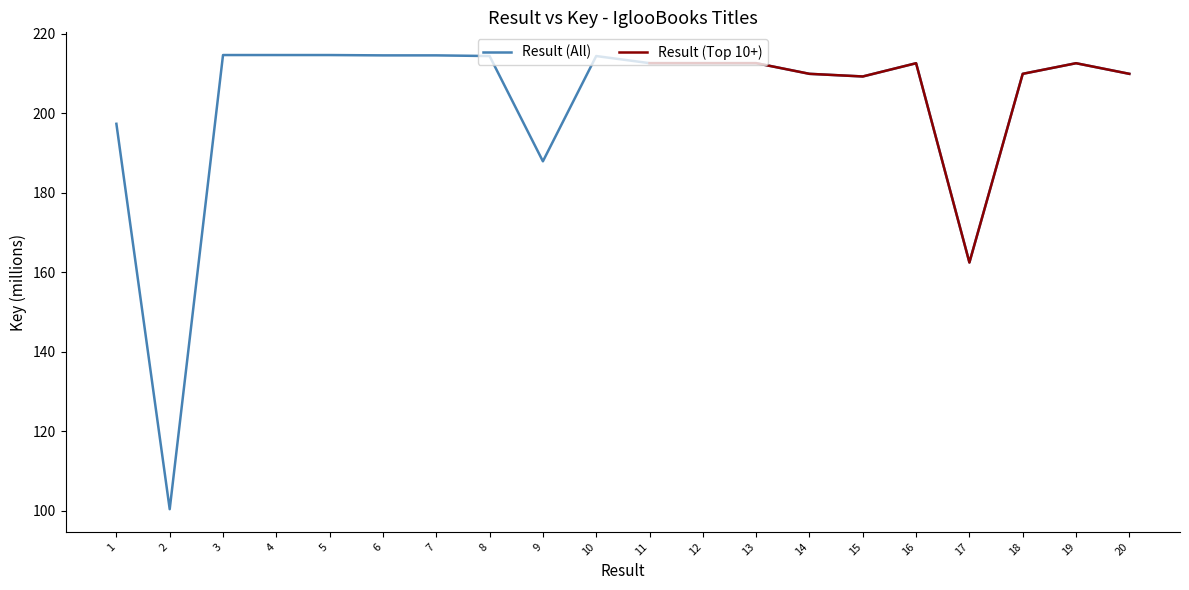

What is the value of the 13th point from the left?

212.7